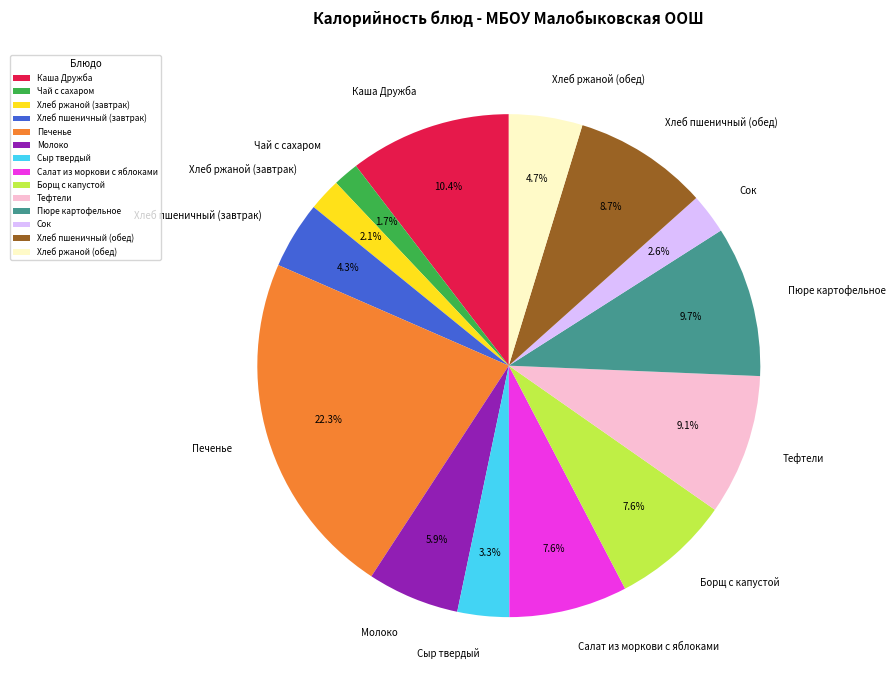

Is the sum of Чай с сахаром and Сок greater than half?

No